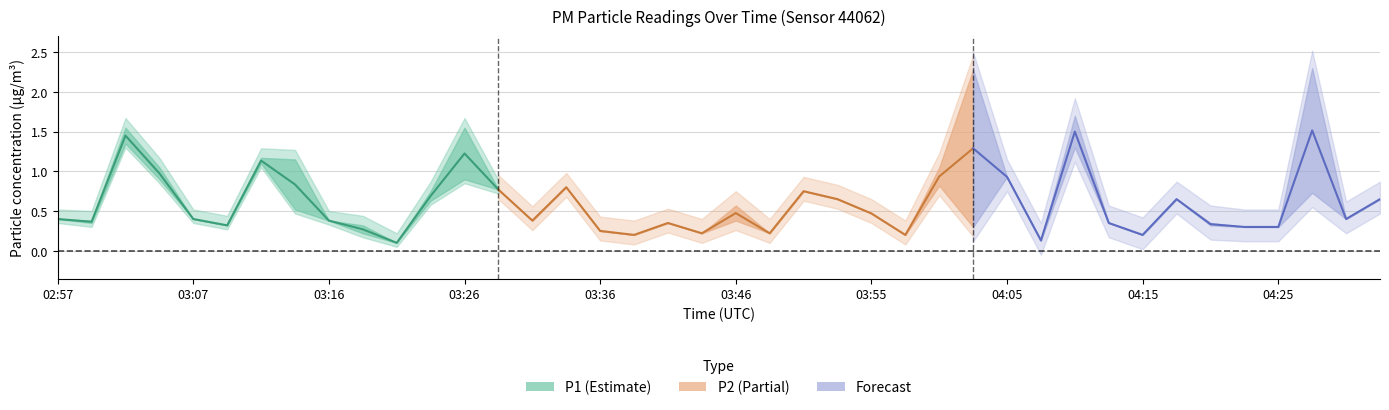

Does the chart display data point markers on the line(s)?

No